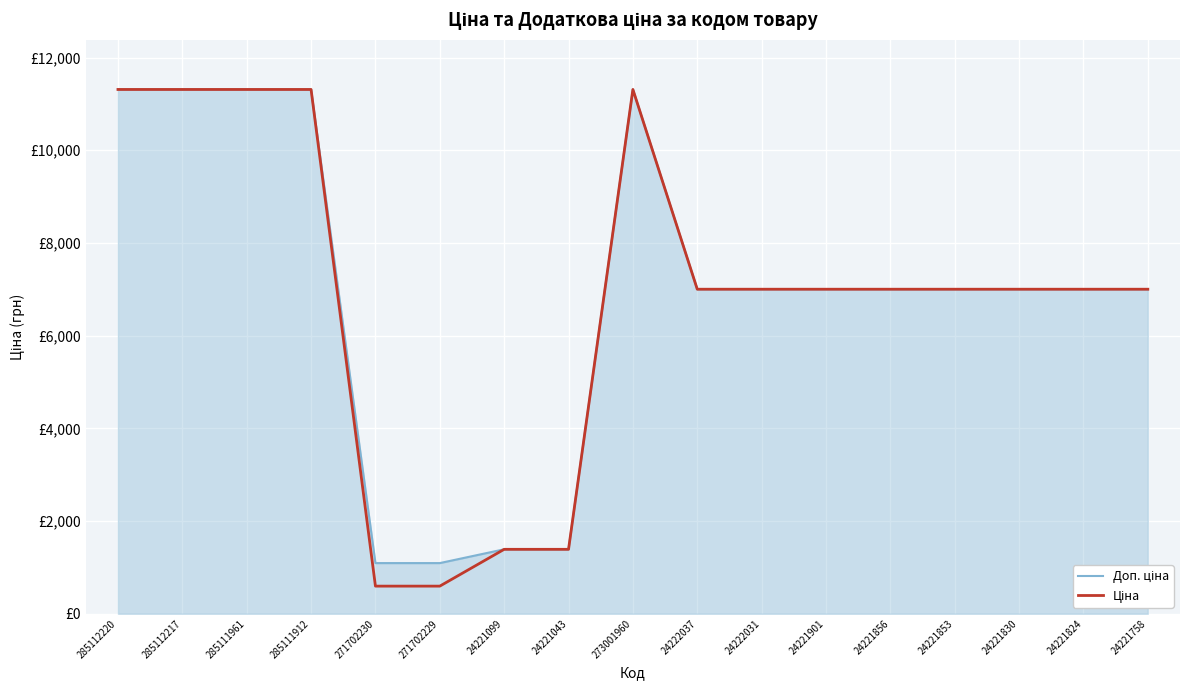

Read the Ціна value at 271702230.

596.5